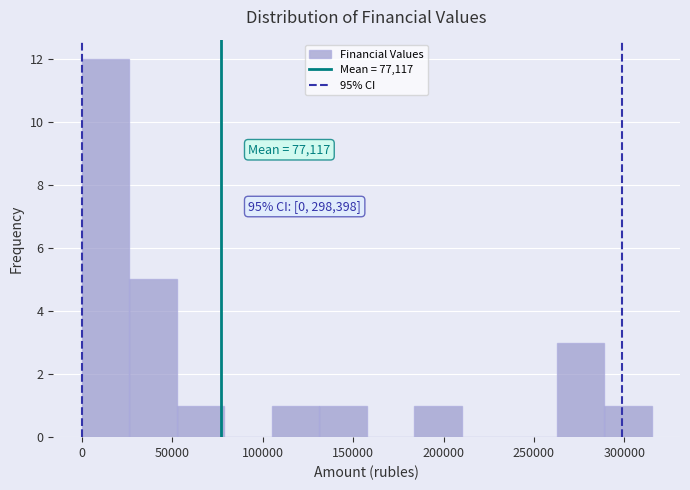

Which range on the x-axis has the tallest bar?

0 to 25000